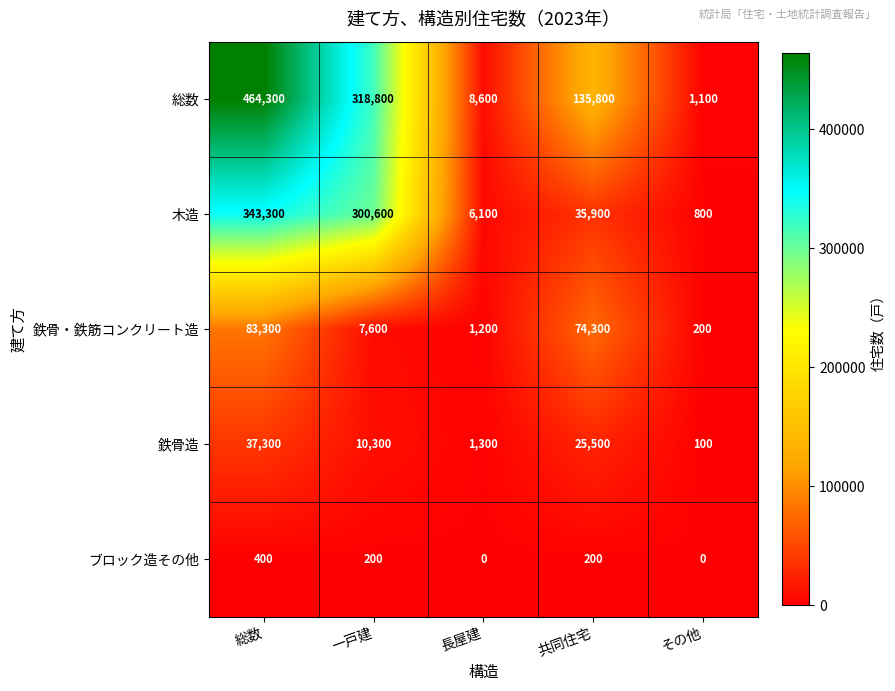

What is the sum of all 総数 values?

928600